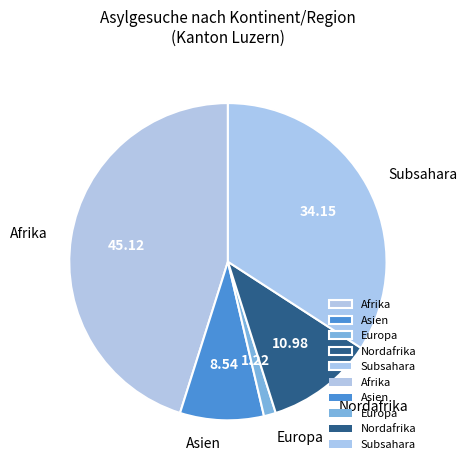

Which category has the biggest portion of the pie?

Afrika